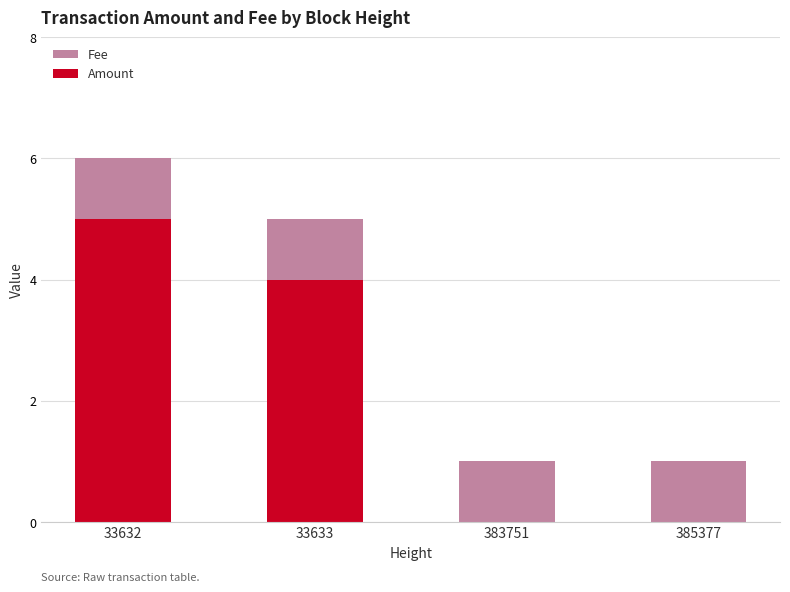

What is the sum of the Amount values at 33632 and 385377?

5